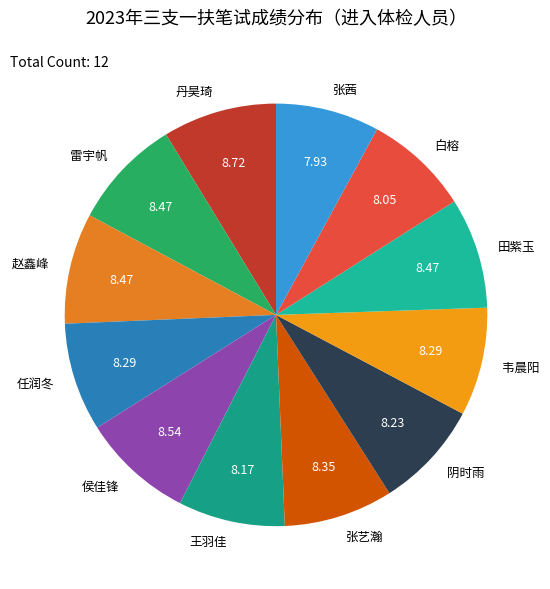

How many segments does this pie chart have?

12